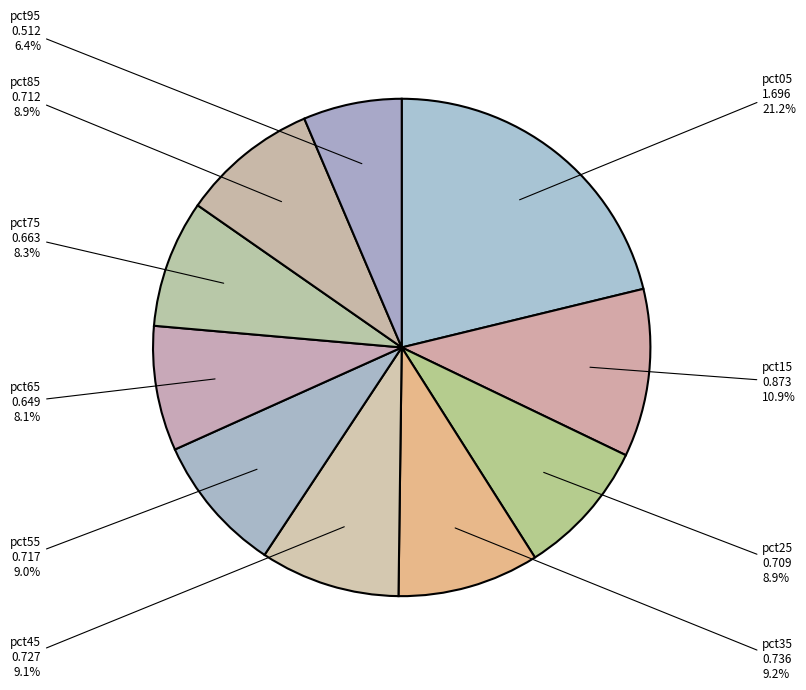

Does pct85 represent more than half of the total?

No